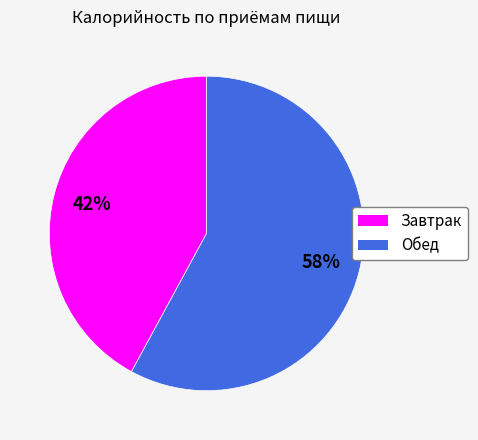

Which slice is the smallest?

Завтрак